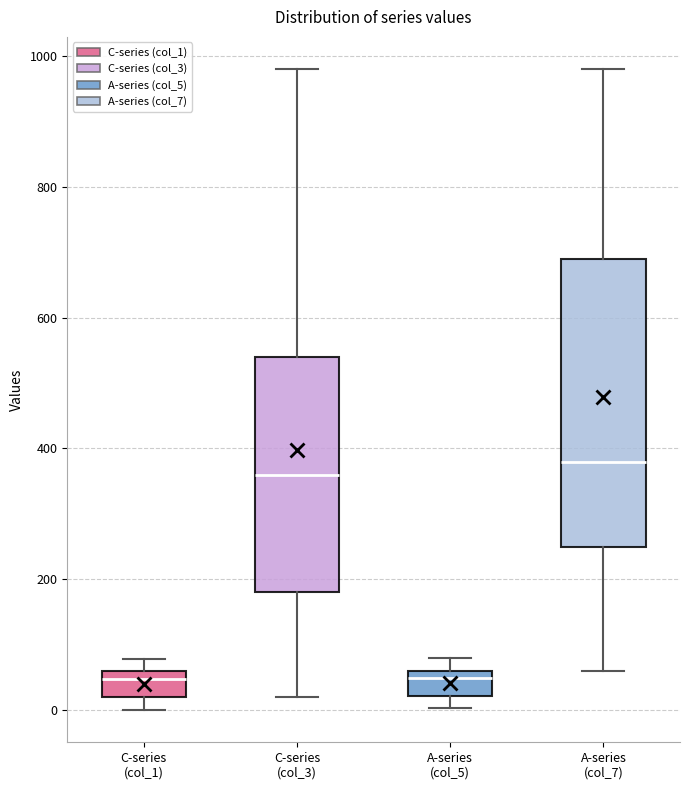

Reading left to right, transcribe this box plot: for each box, give where its median line is, the range the box spans, and where its two whiskers end, as read against the y-axis. The values are not printed on the chart, so give them approximately, as read against the axis.

C-series (col_1): median 40, box 20 to 60, whiskers 0 to 80
C-series (col_3): median 360, box 180 to 540, whiskers 20 to 980
A-series (col_5): median 40, box 20 to 60, whiskers 0 to 80
A-series (col_7): median 380, box 260 to 700, whiskers 60 to 980